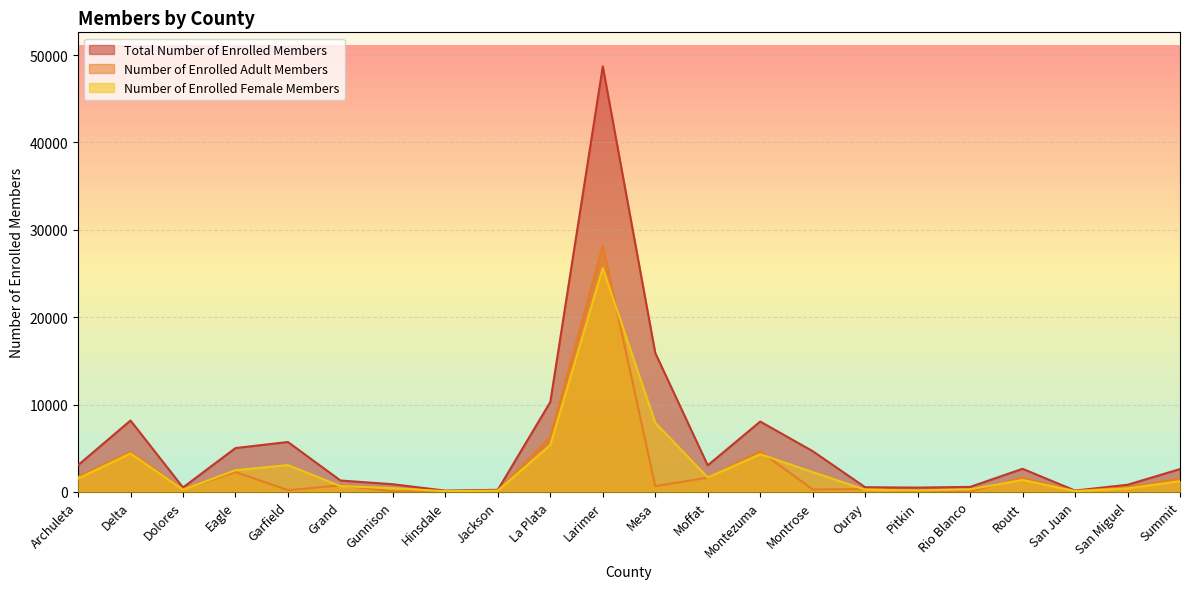

Where do Number of Enrolled Adult Members and Number of Enrolled Female Members first cross each other?

Dolores and Eagle